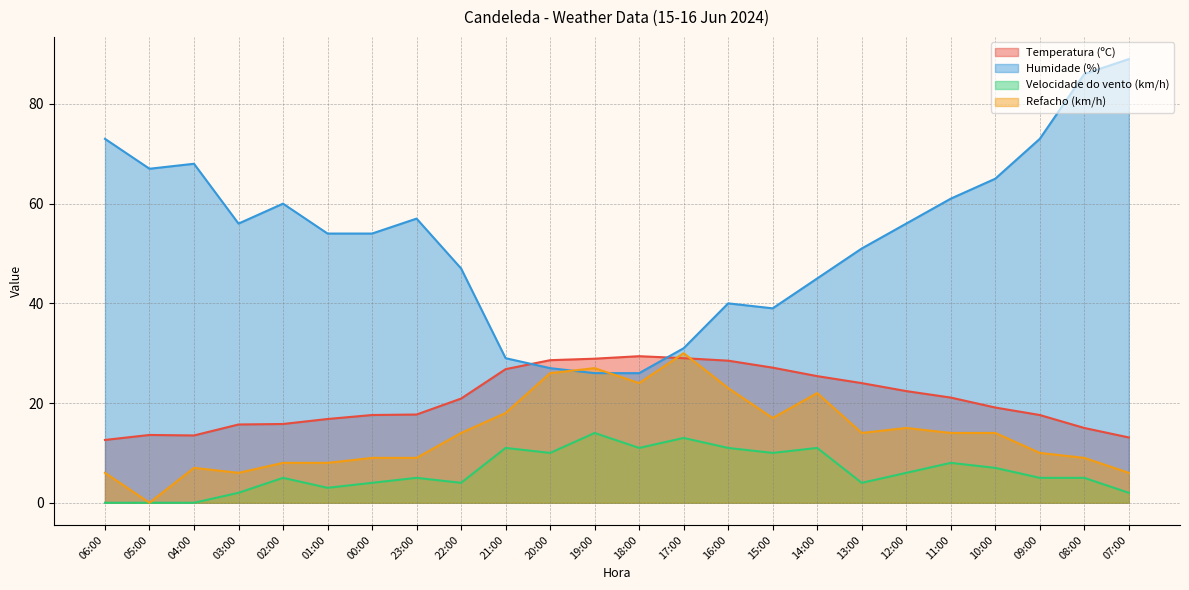

Which series has the largest range (max minus min)?

Humidade (%)